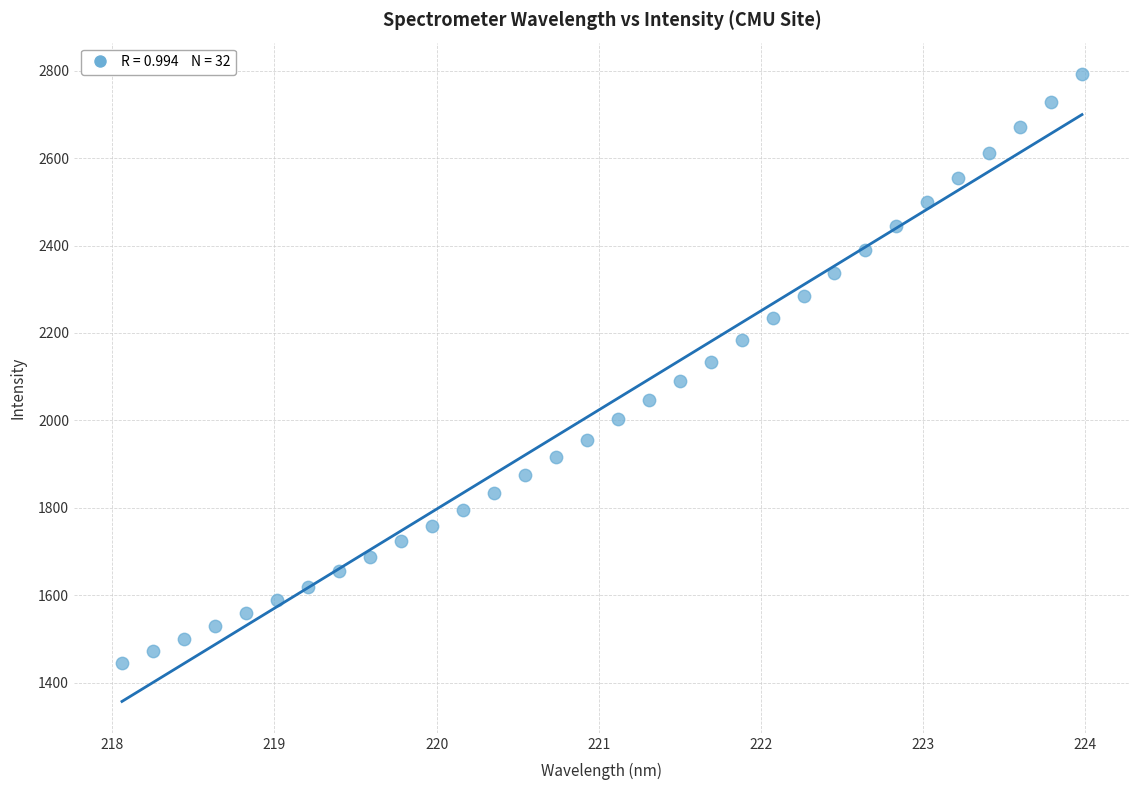

What is the range of X values (max minus min)?

5.9